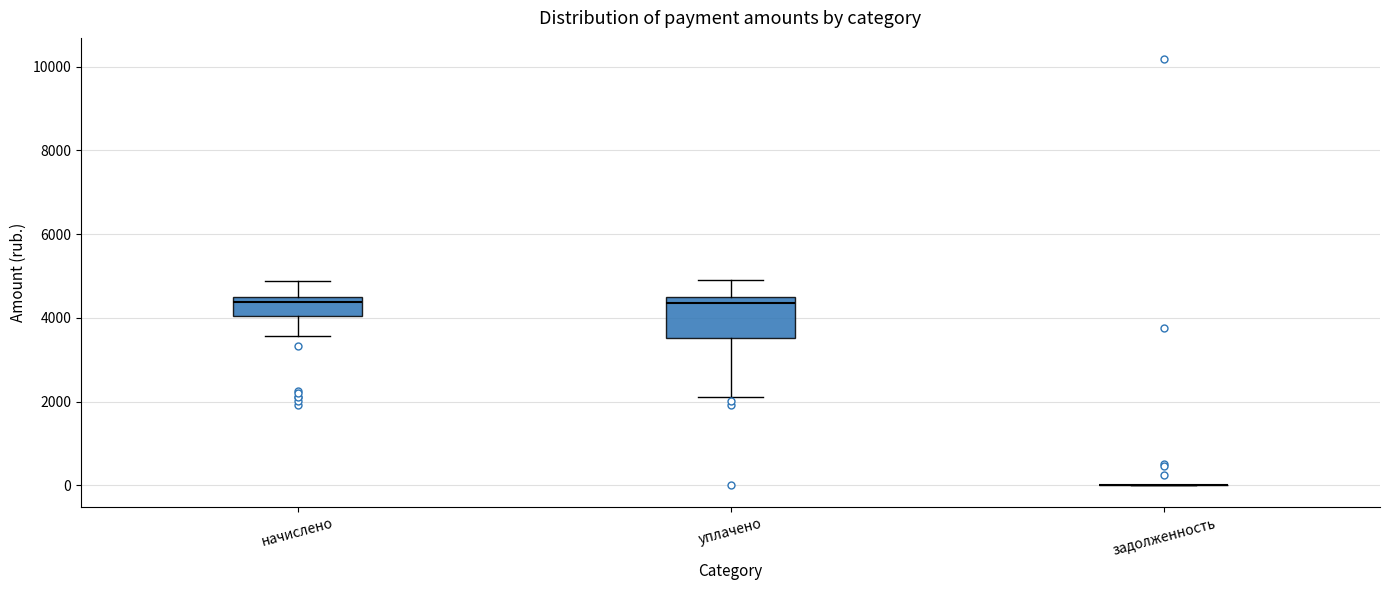

Reading left to right, read every box against the y-axis: the position of its median line, the range the box covers, and the ends of its whiskers. The values are not printed on the chart, so give them approximately, as read against the axis.

начислено: median 4400 (just below the box's upper edge), box 4000 to 4400, whiskers 3600 to 4800
уплачено: median 4400 (just below the box's upper edge), box 3600 to 4400, whiskers 2200 to 4800
задолженность: box collapsed to a line at 0, whiskers 0 to 0